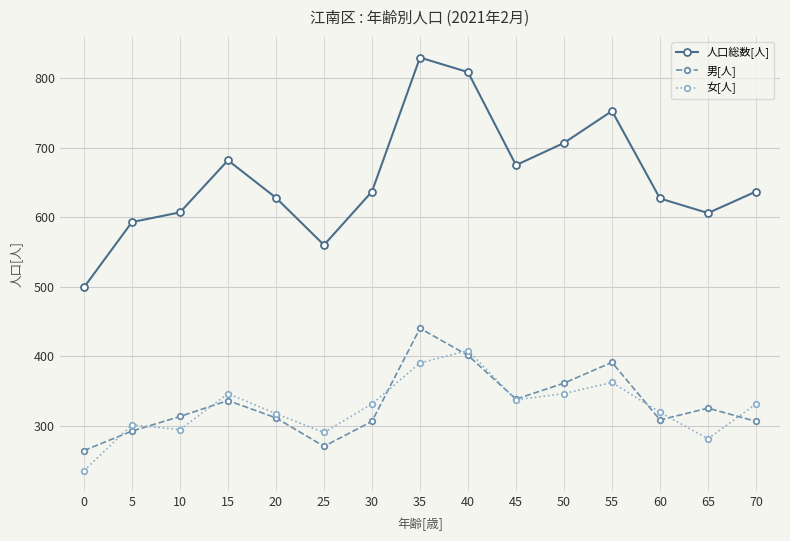

What is the difference between the 男[人] values at 70 and 5?

14